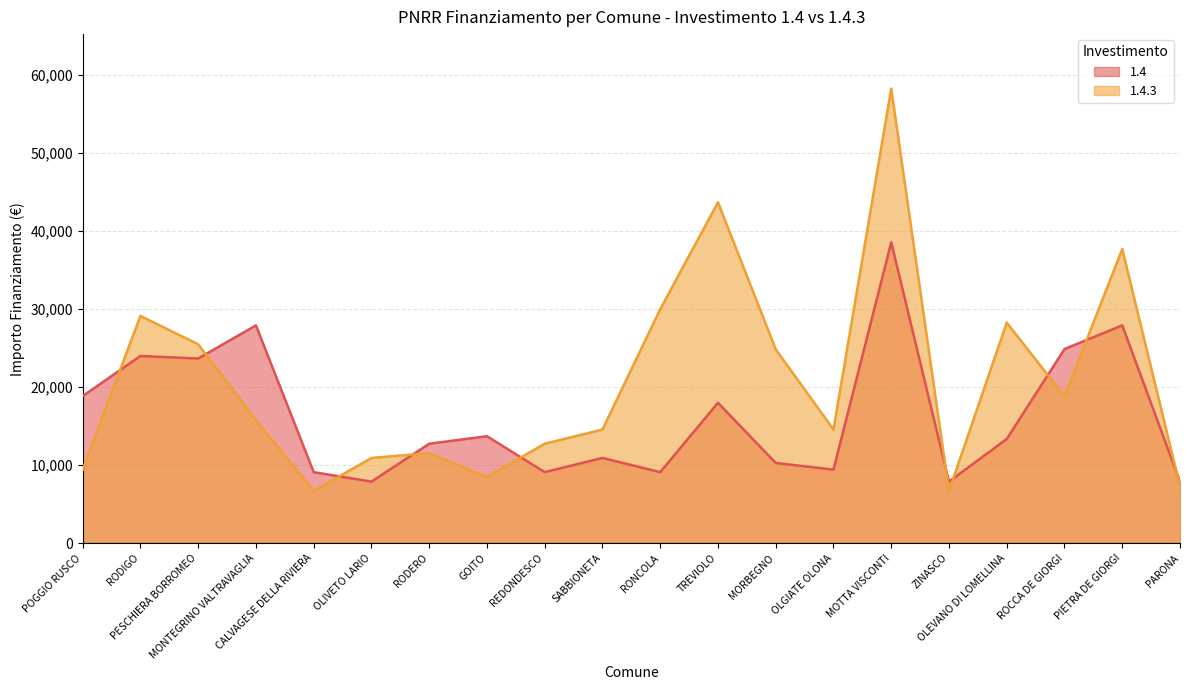

What is the difference between the 1.4.3 values at REDONDESCO and SABBIONETA?

1821